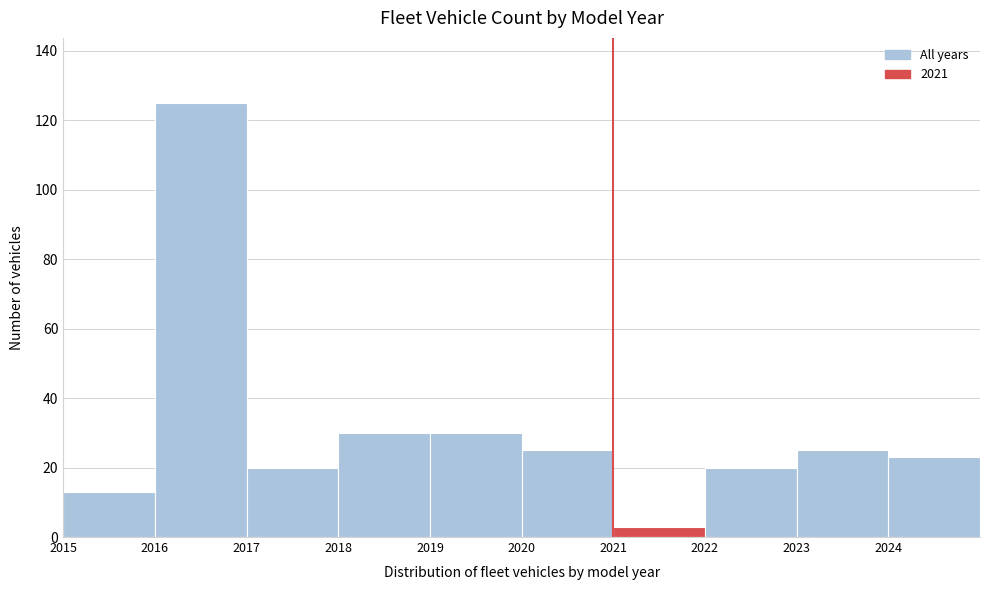

Which range on the x-axis has the tallest bar?

2016 to 2017